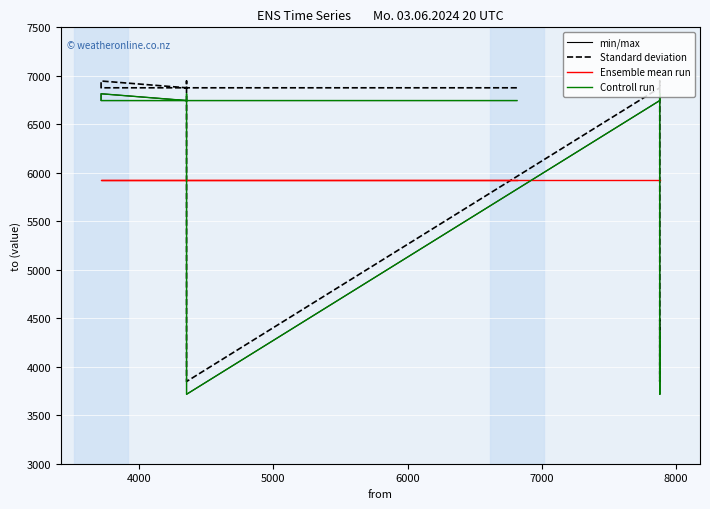

What are all the series names shown in the legend?

min/max, Standard deviation, Ensemble mean run, Controll run